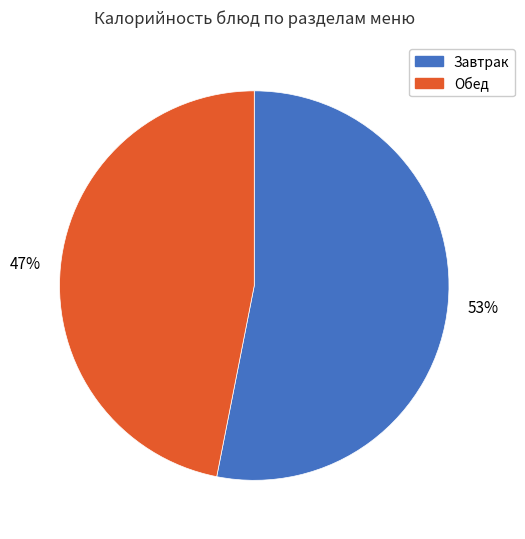

Which slice represents more than half of the pie?

Завтрак